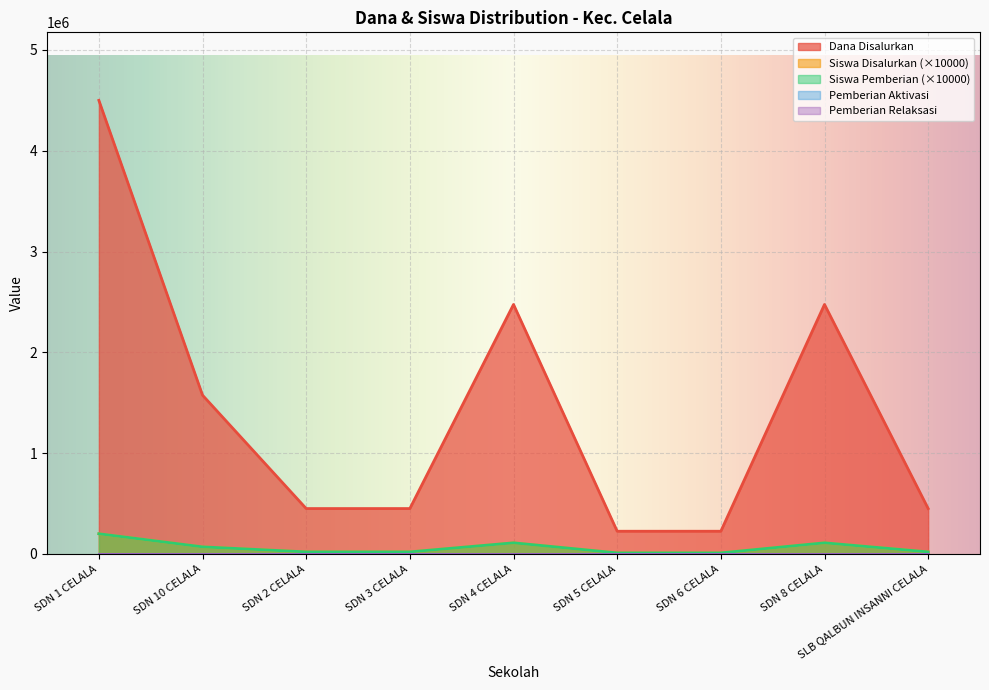

Which series has the largest total across all categories?

Dana Disalurkan